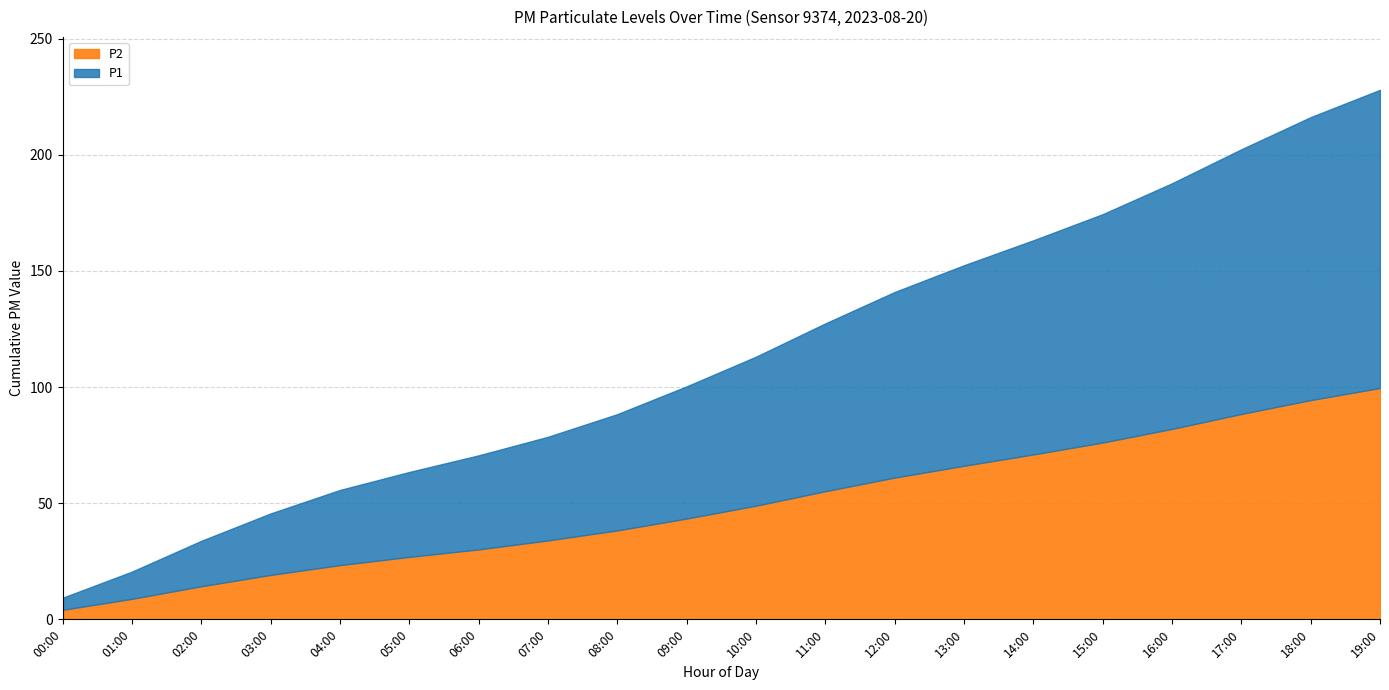

The value of P2 at 16:00 is 82.0. True or false?

True